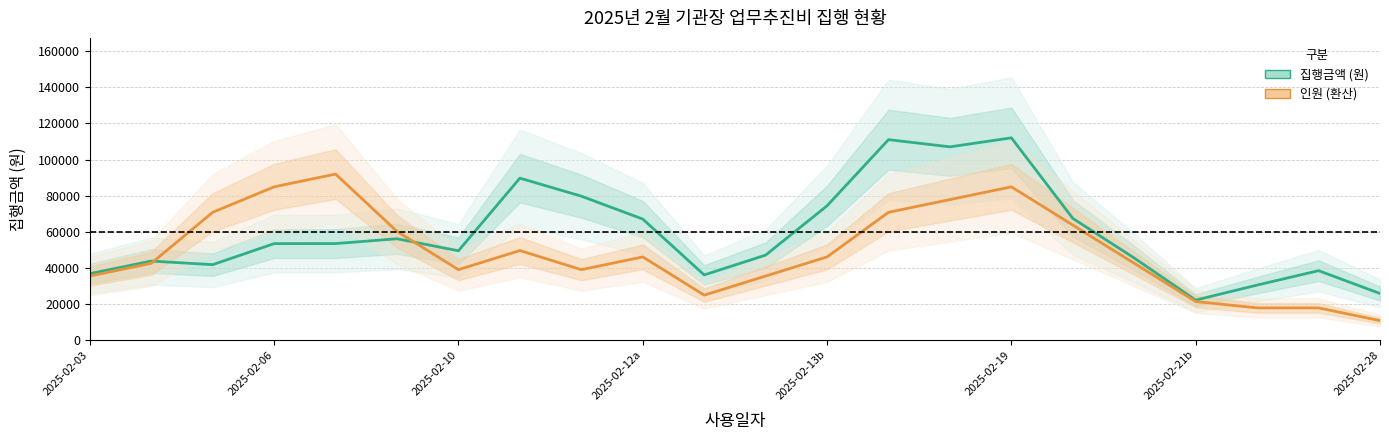

Does the chart display data point markers on the line(s)?

No